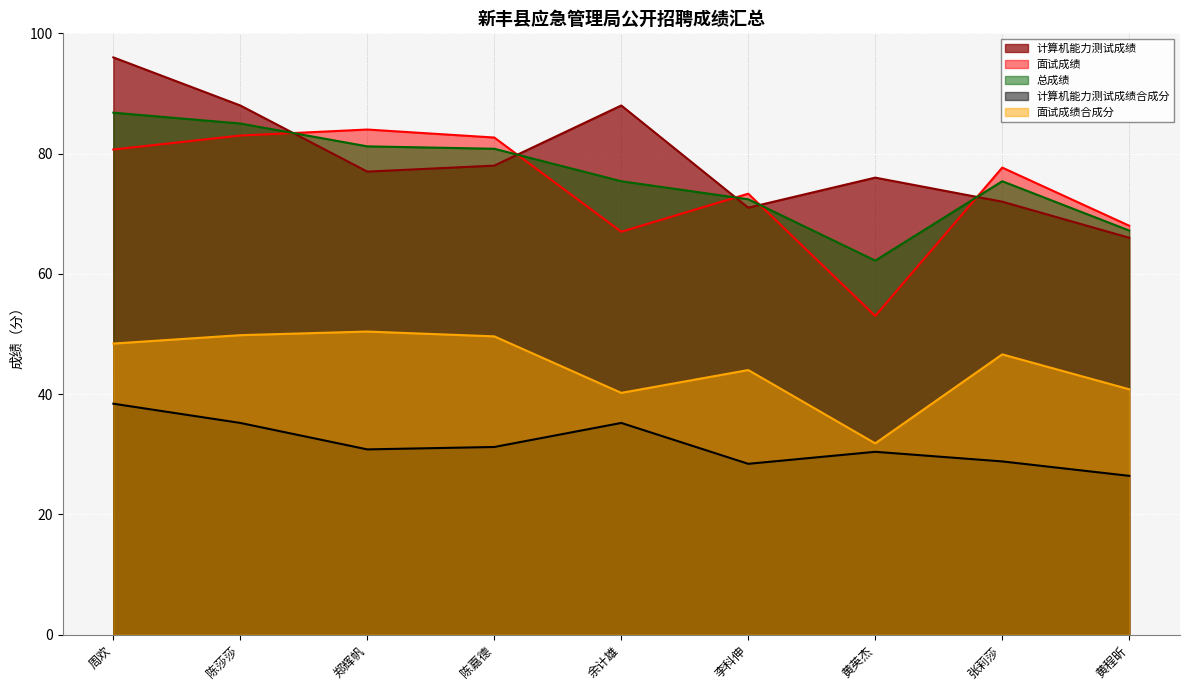

True or false: 总成绩 and 计算机能力测试成绩合成分 intersect in this chart.

False